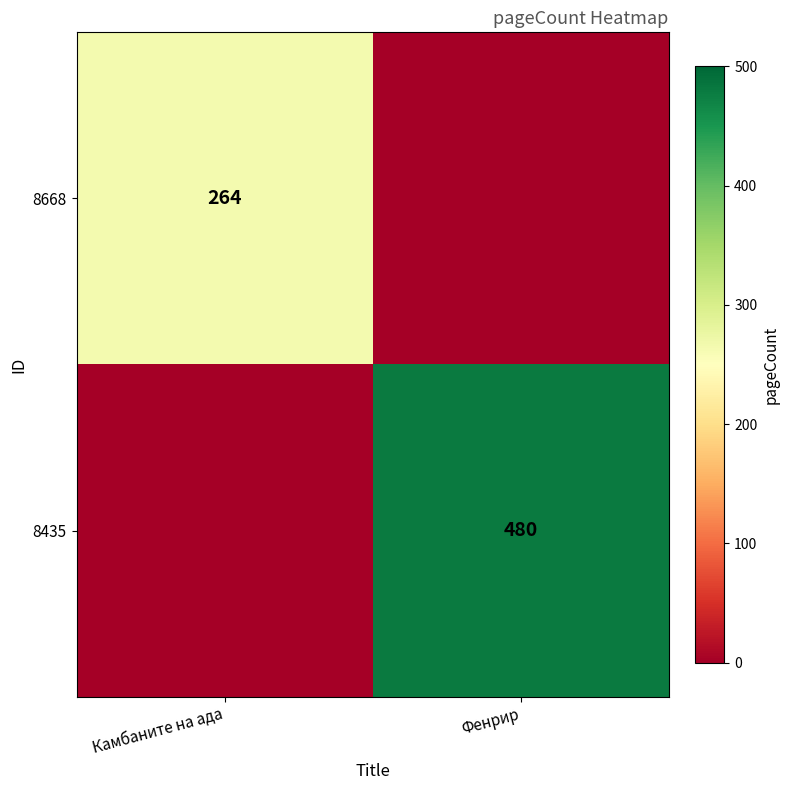

True or false: 8435 has a value of 831 at Фенрир.

False